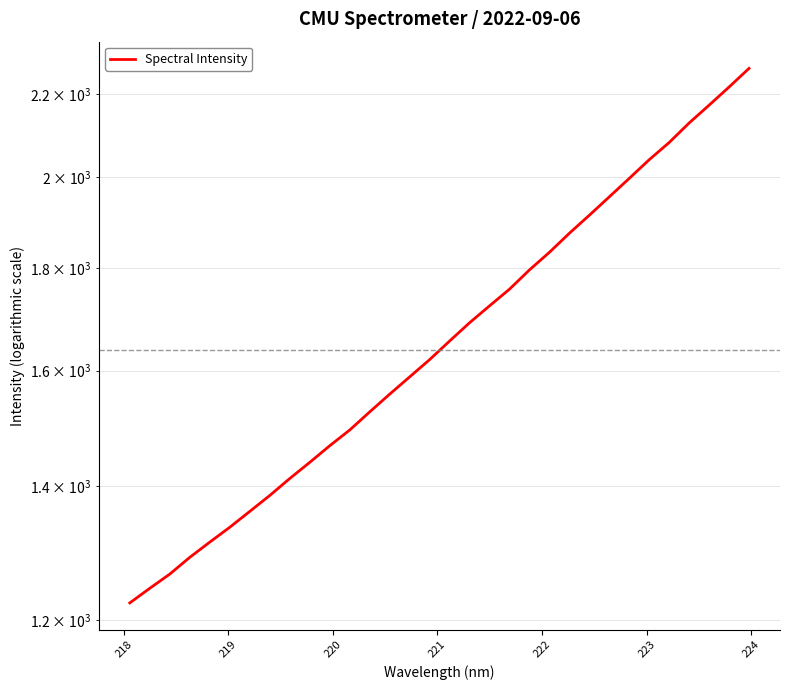

How many values exceed 1655?

16